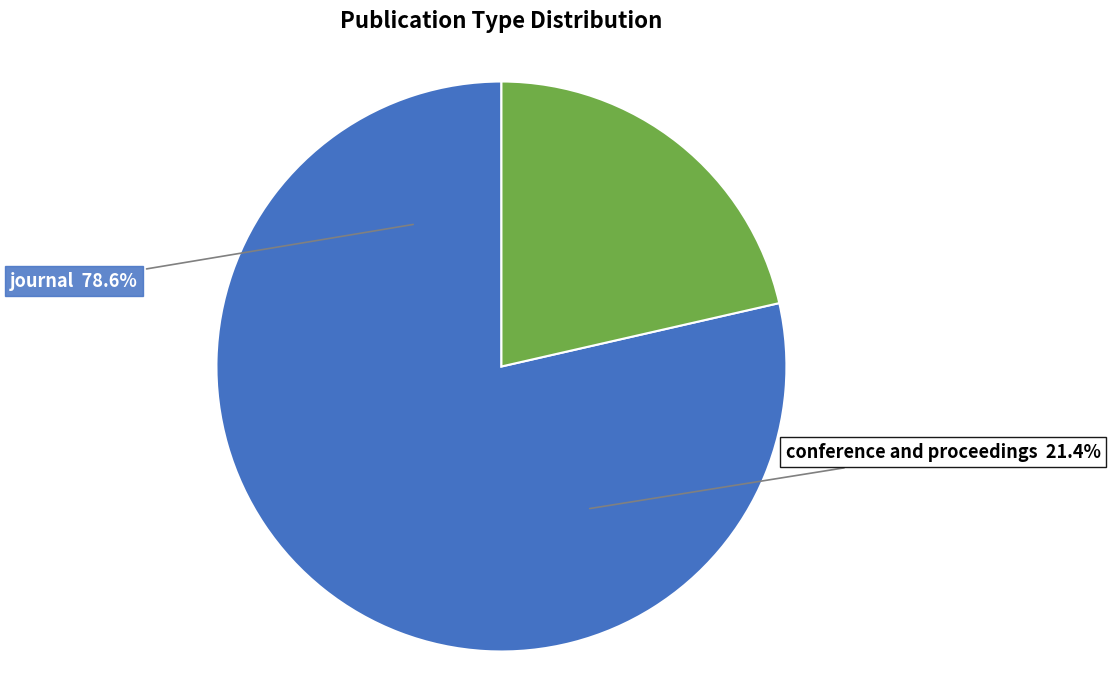

To the nearest percent, what is the average slice percentage?

50%